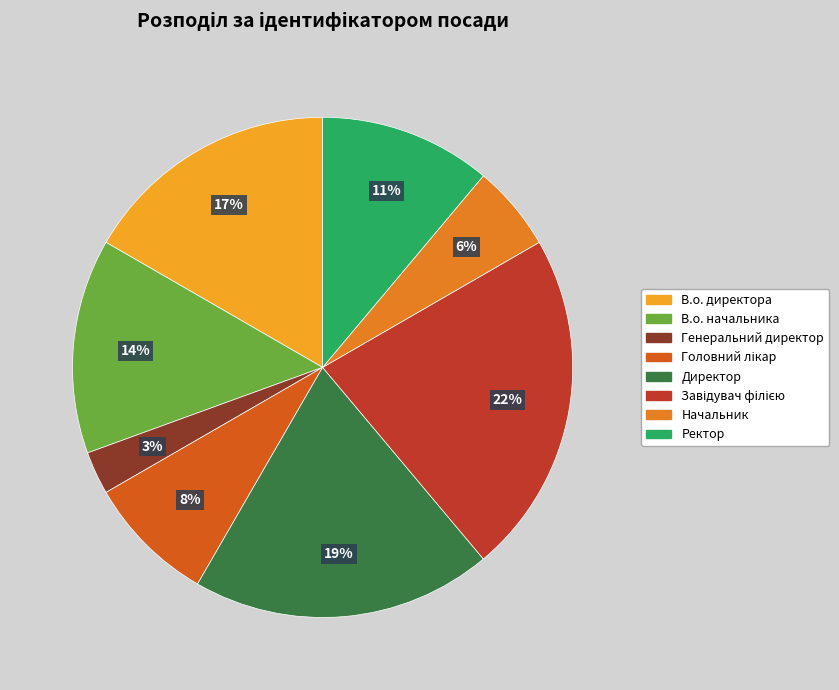

What percentage is the Ректор slice, to the nearest percent?

11%